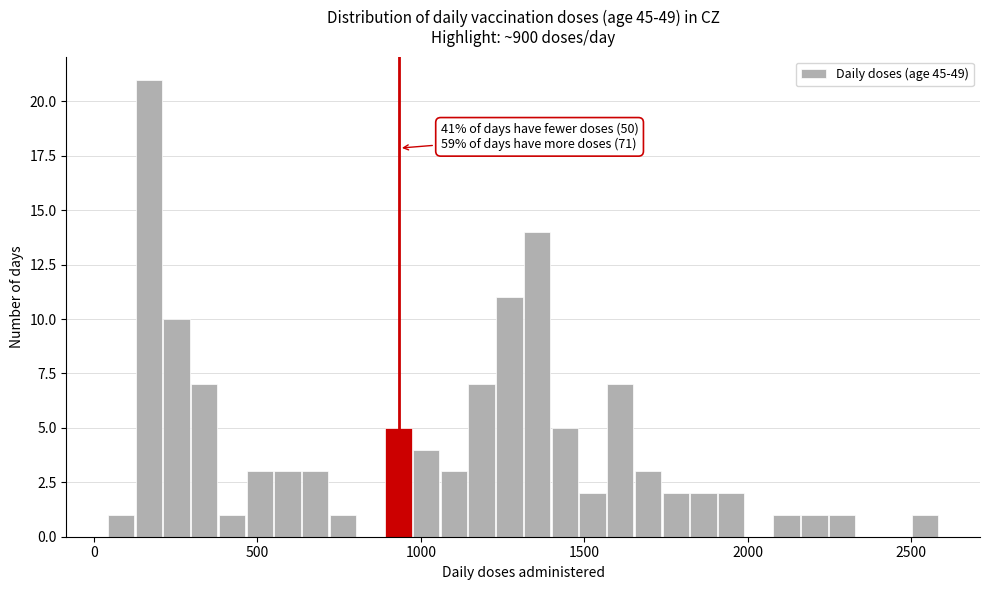

Read against the x-axis, roughly where is the centre of the tallest bar?

150